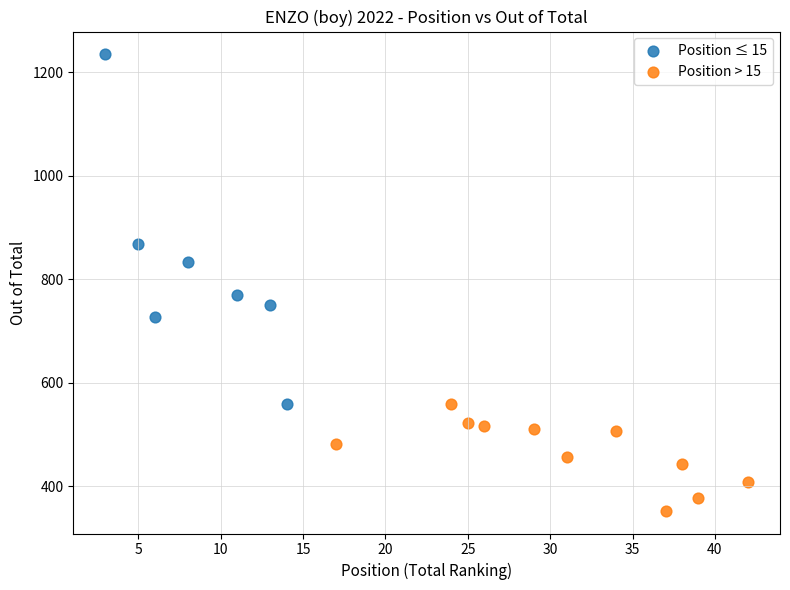

Which series reaches the minimum Y coordinate?

Position > 15